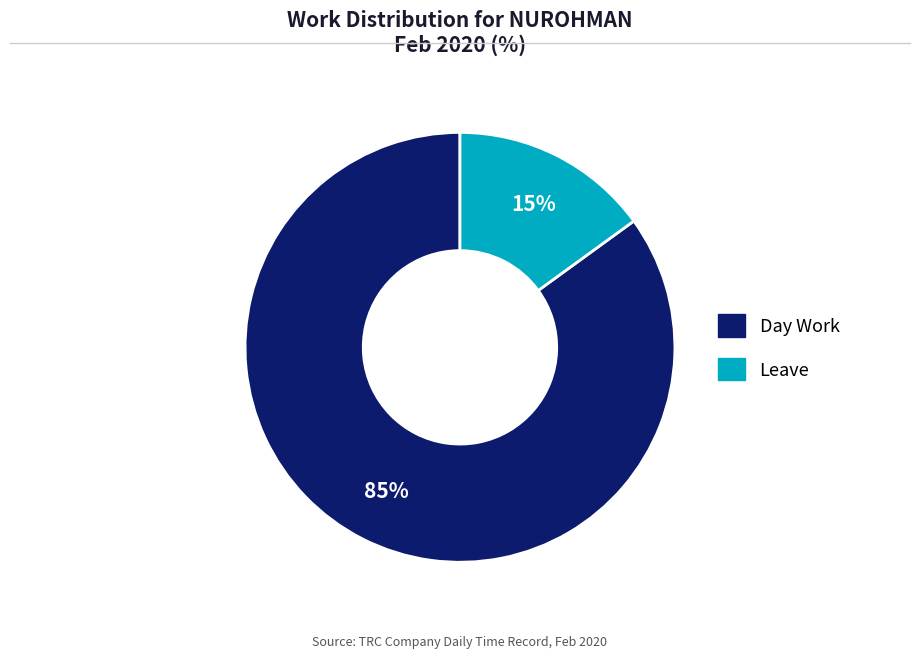

To the nearest percent, what is the average slice percentage?

50%